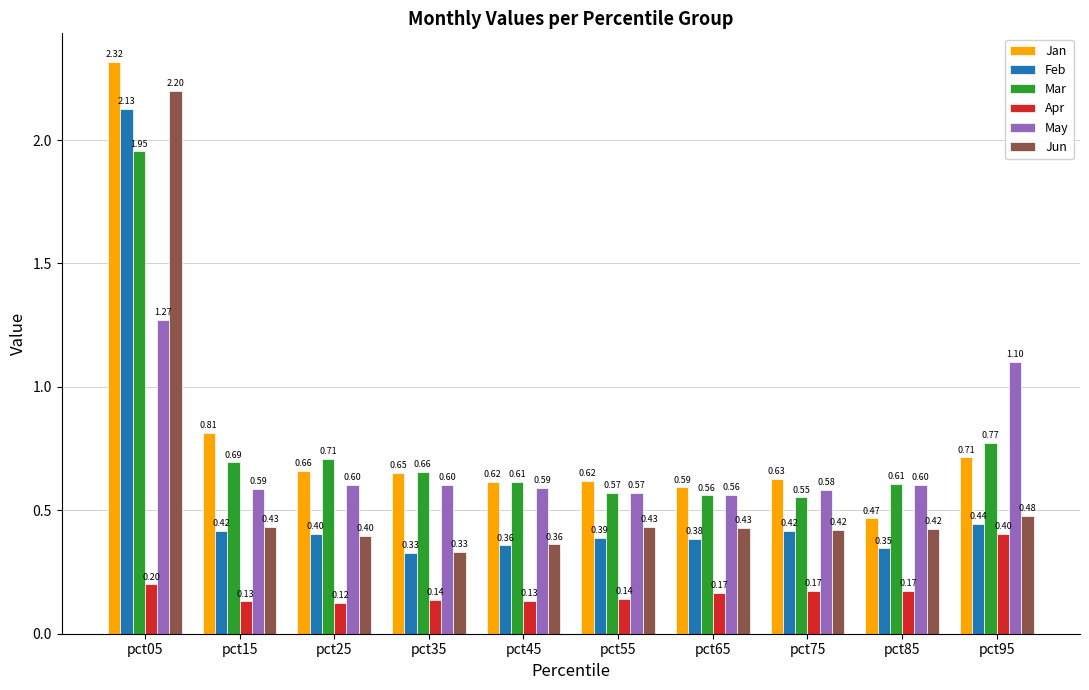

What is the difference between the maximum and minimum values in the Jun series?

1.9